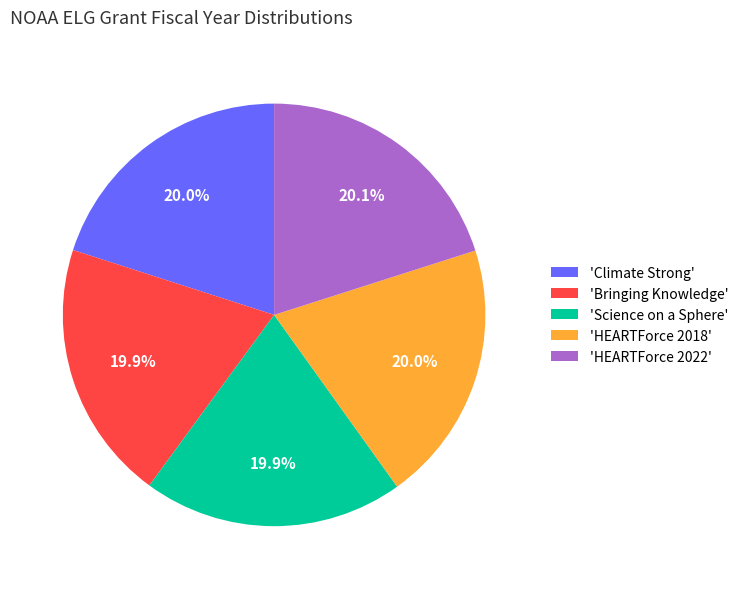

Is there any slice that represents more than half of the pie?

No